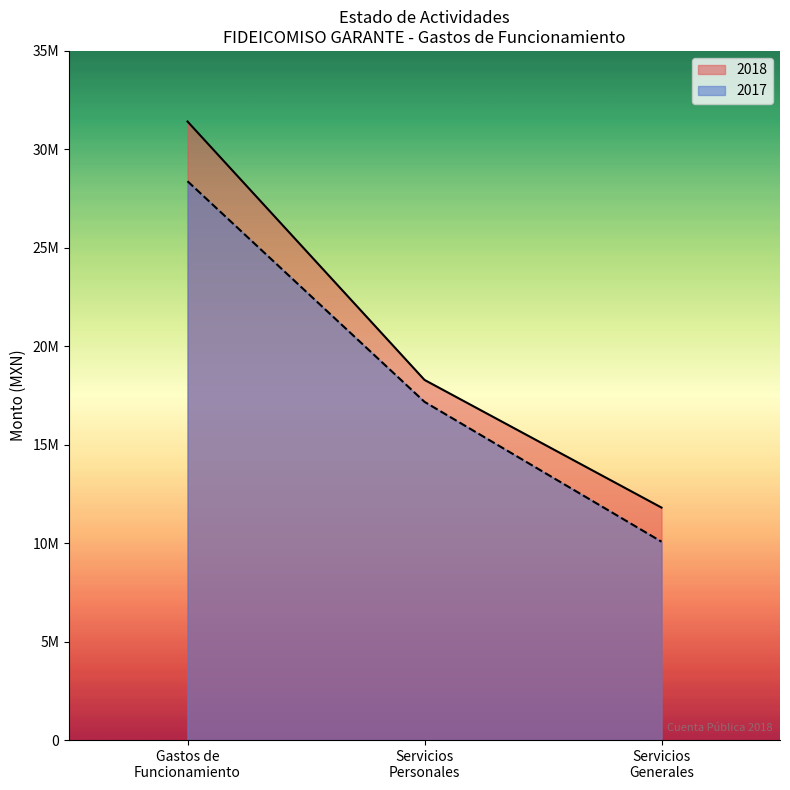

What are all the series names shown in the legend?

2018, 2017